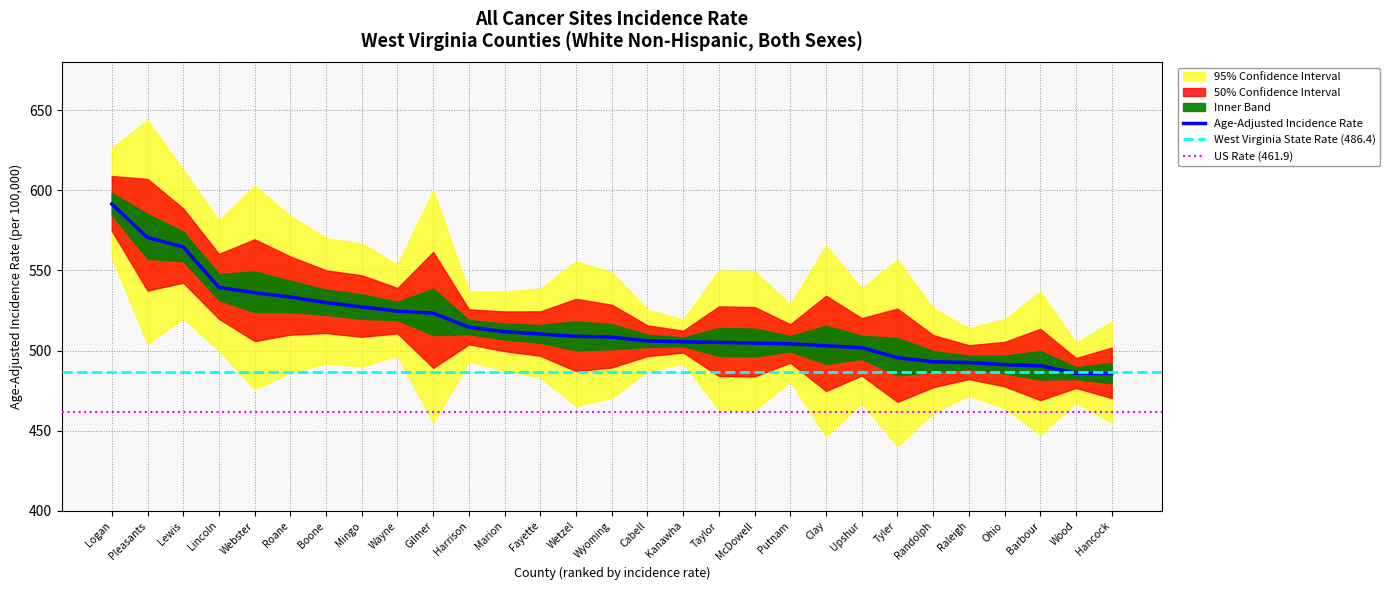

True or false: Upper 95% CI has a value of 769.6 at Wetzel.

False